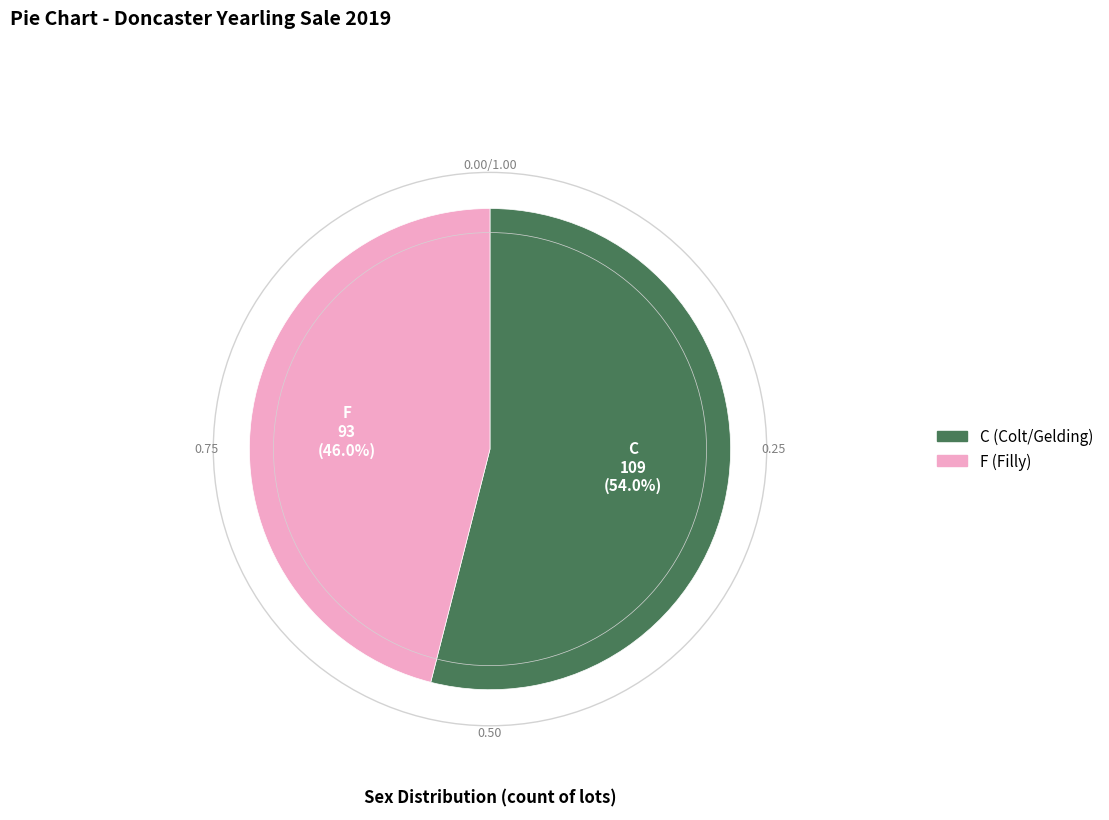

To the nearest percent, what is the combined percentage of C and F?

100%